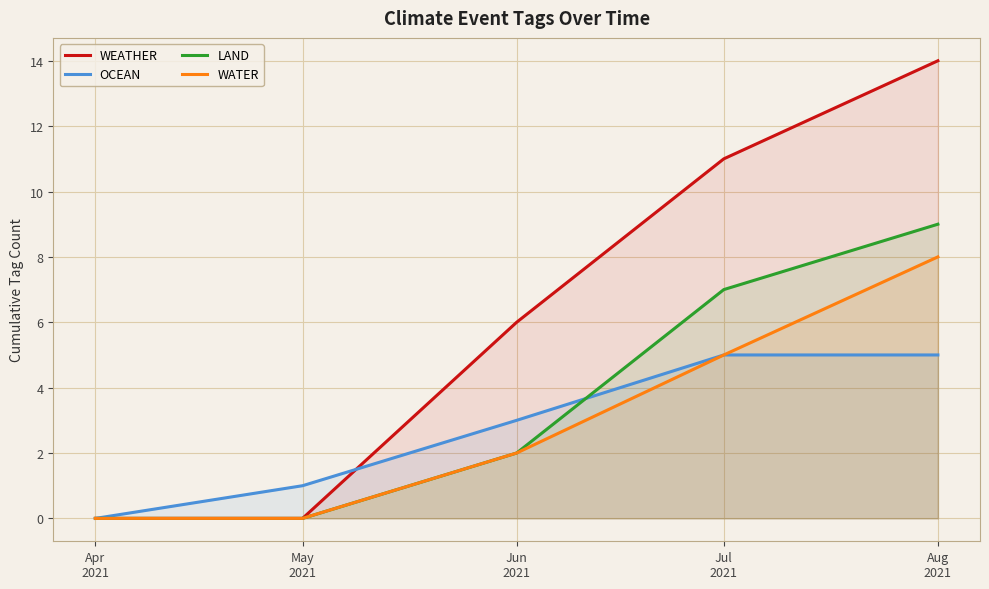

True or false: WATER and WEATHER cross at least once.

False